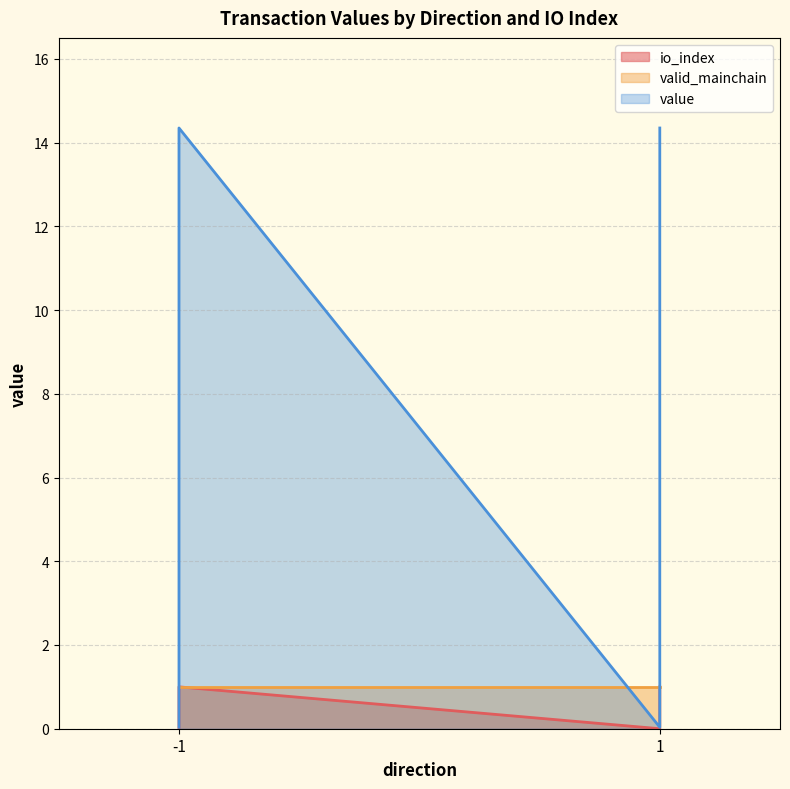

True or false: value and io_index intersect in this chart.

False